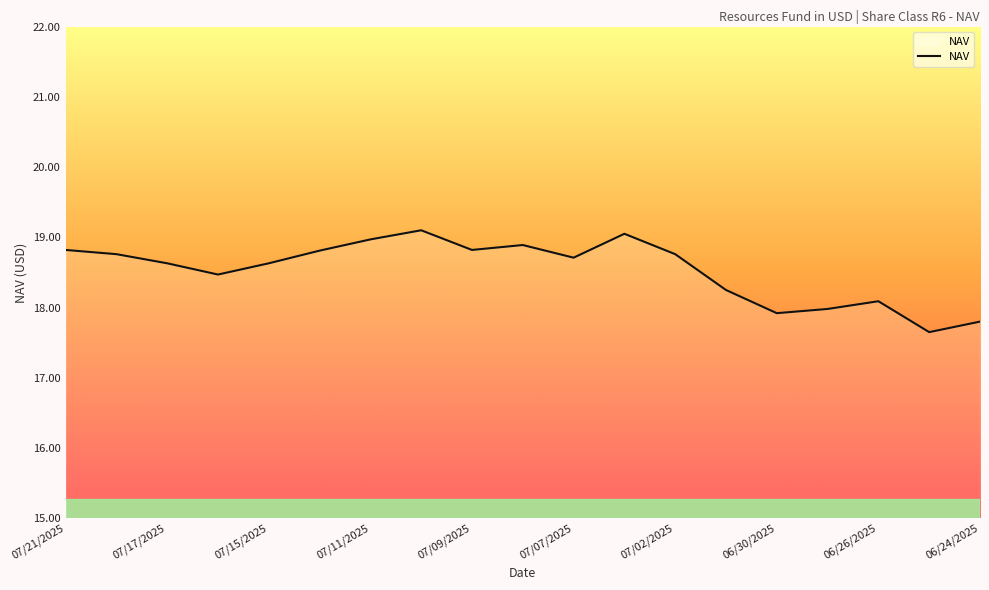

What is the maximum value shown in the chart?

19.1